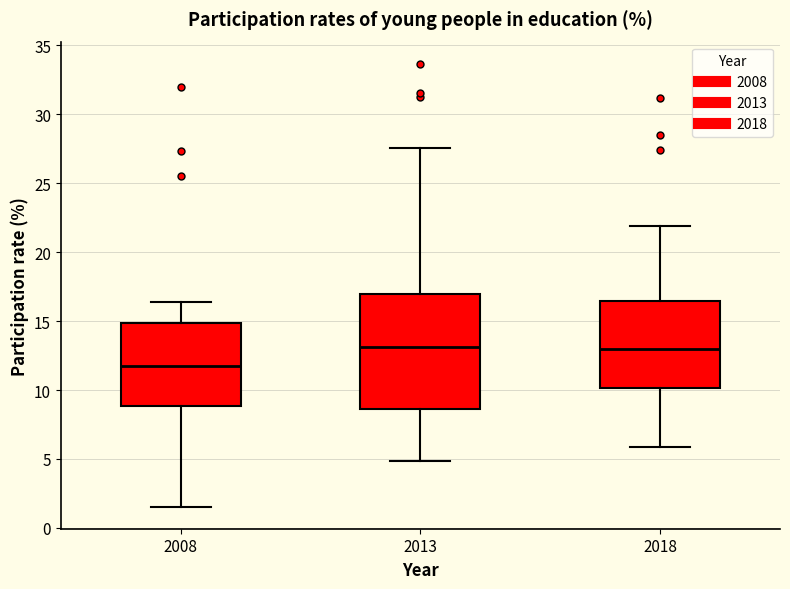

Comparing the boxes themselves (not the whiskers), which one is the tallest?

2013